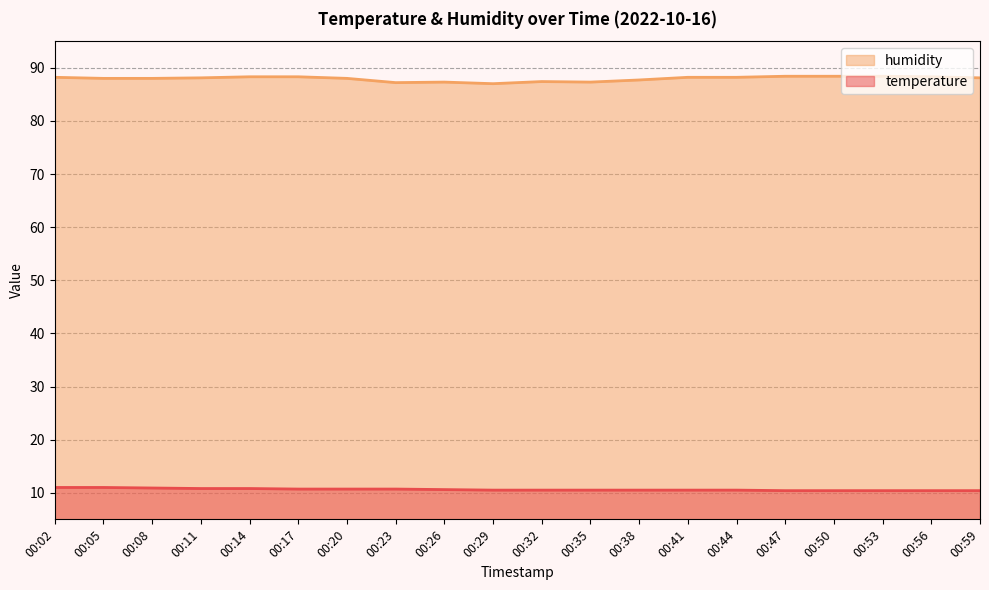

At which category does the chart reach its minimum across all series?

00:47